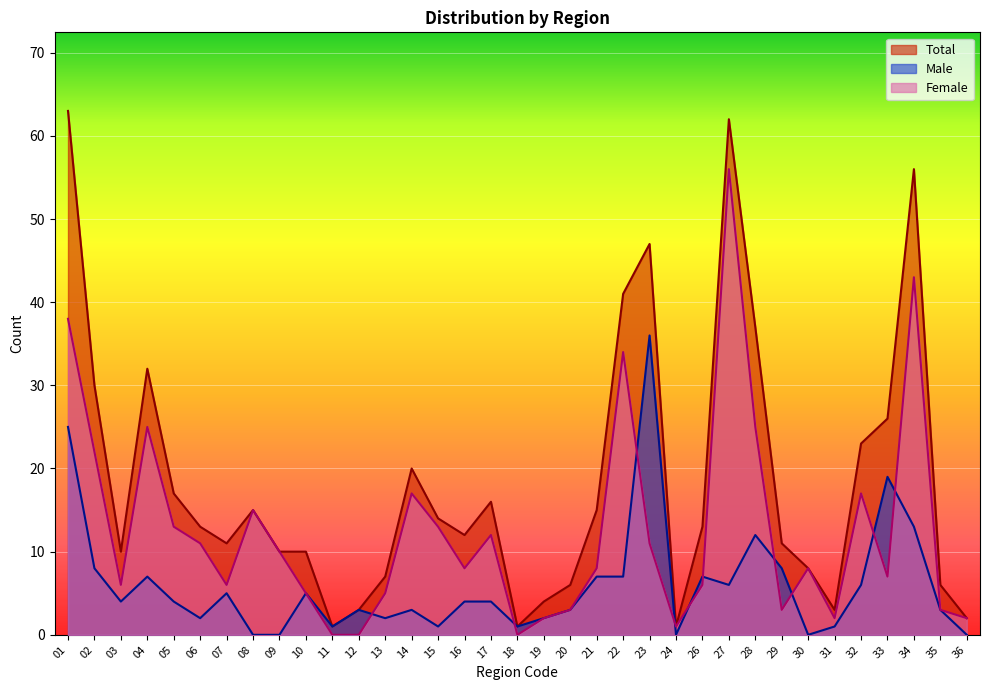

Rank the categories by Male value from lowest to highest.

08, 09, 24, 30, 36, 11, 15, 18, 31, 06, 13, 19, 12, 14, 20, 35, 03, 05, 16, 17, 07, 10, 27, 32, 04, 21, 22, 26, 02, 29, 28, 34, 33, 01, 23